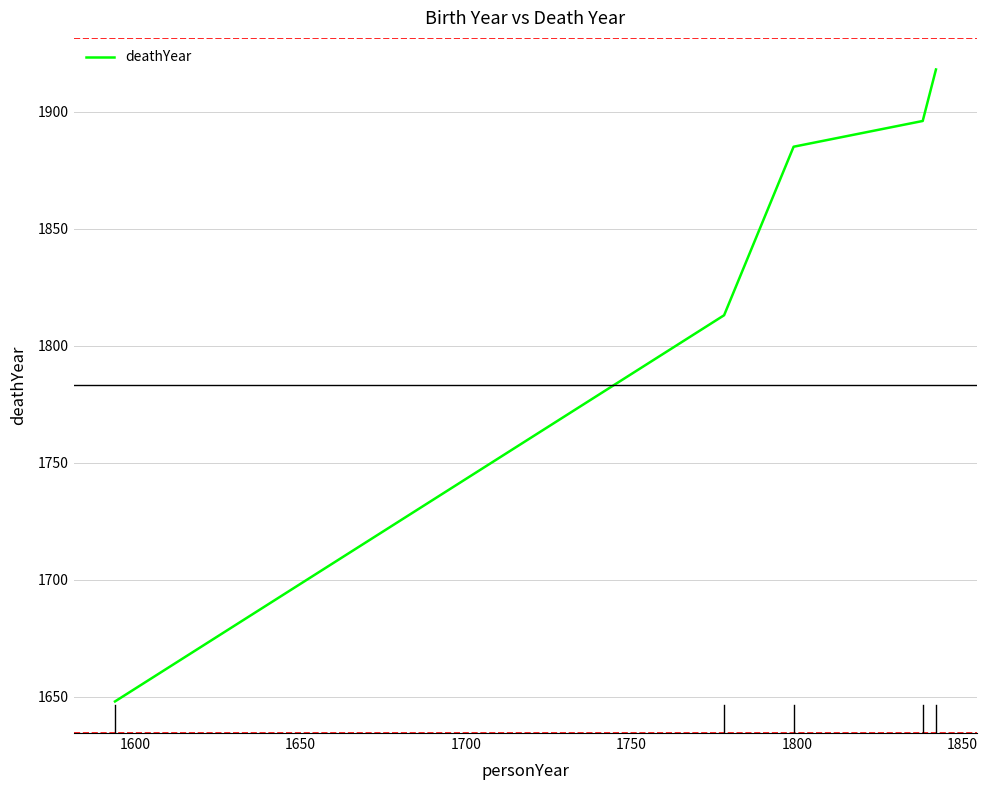

True or false: there are more than 2 points higher than both neighbors.

False